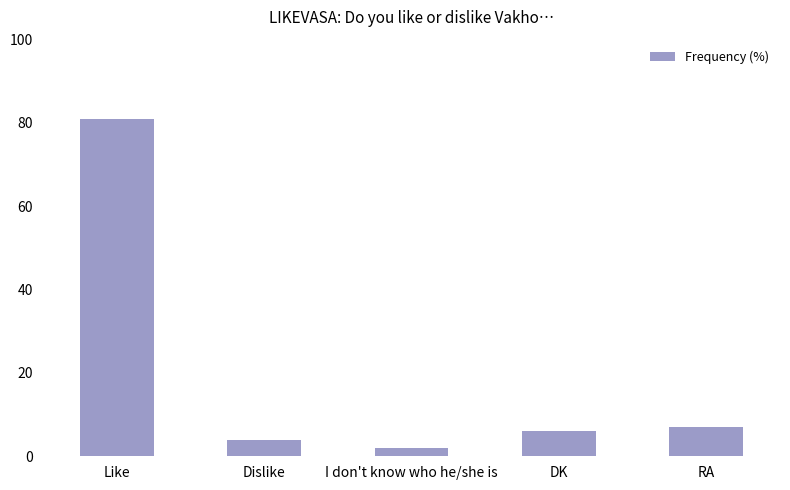

Approximately how many times larger is the value at Dislike compared to I don't know who he/she is?

2.0